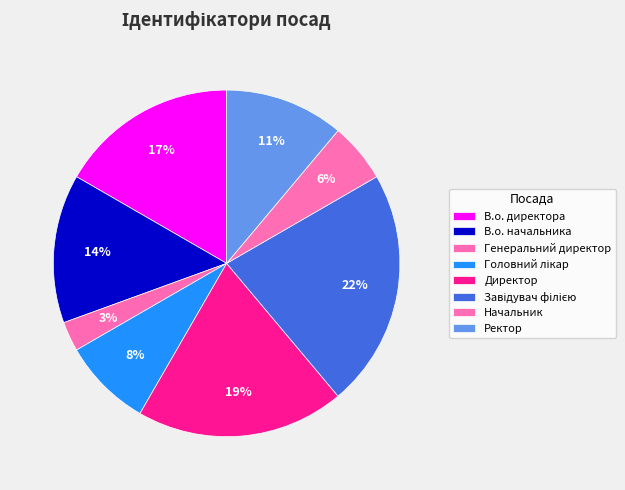

Rank the categories by value from lowest to highest.

Генеральний директор, Начальник, Головний лікар, Ректор, В.о. начальника, В.о. директора, Директор, Завідувач філією